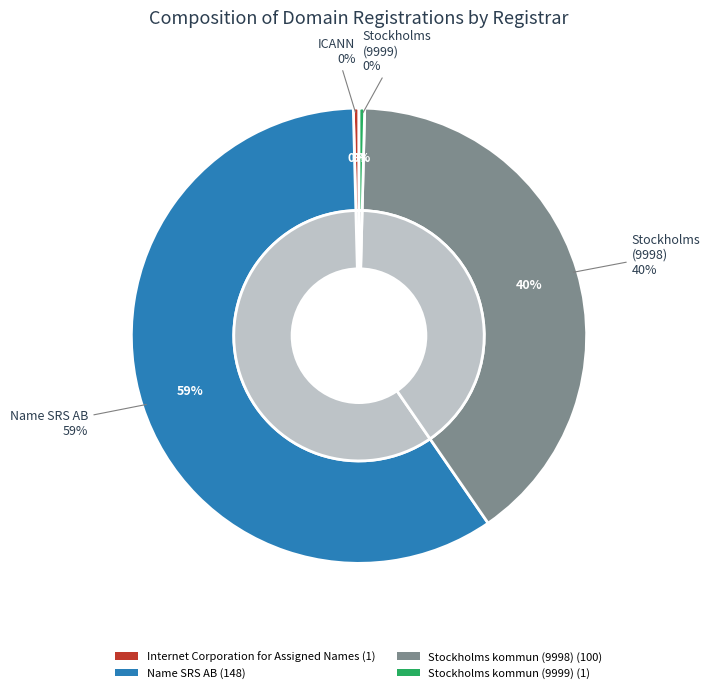

The Internet Corporation for Assigned Names slice represents 0% of the pie. True or false?

True